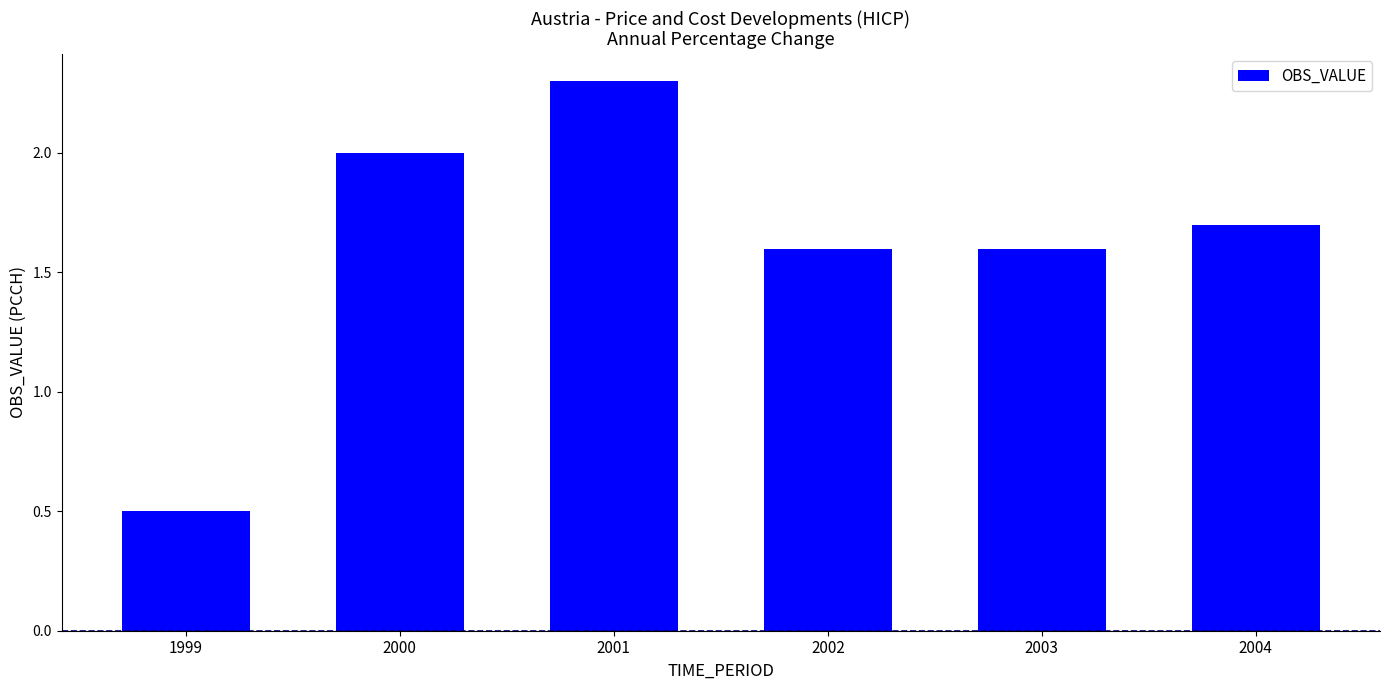

The chart shows a value of 0.5 at 1999. True or false?

True